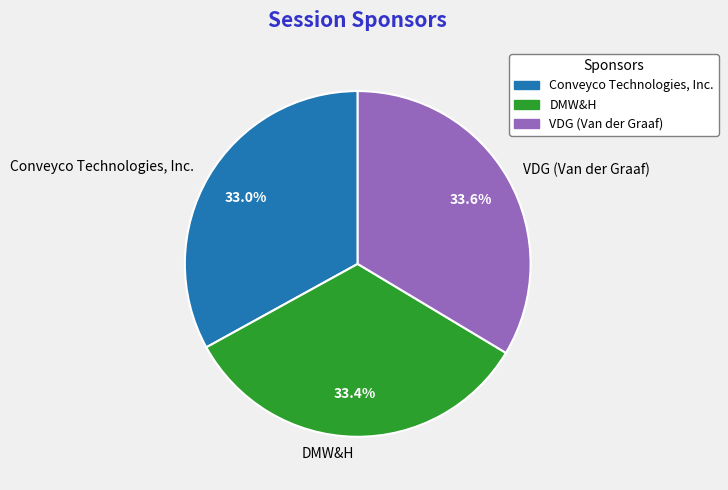

What is the ratio of the value at DMW&H to the value at VDG (Van der Graaf)?

1.0